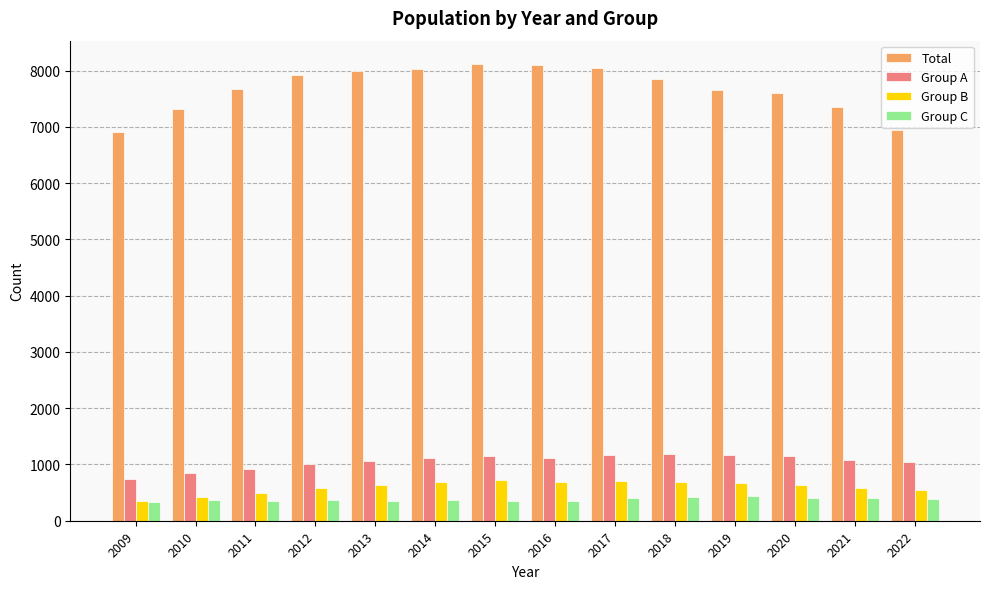

Does the chart contain any negative values?

No